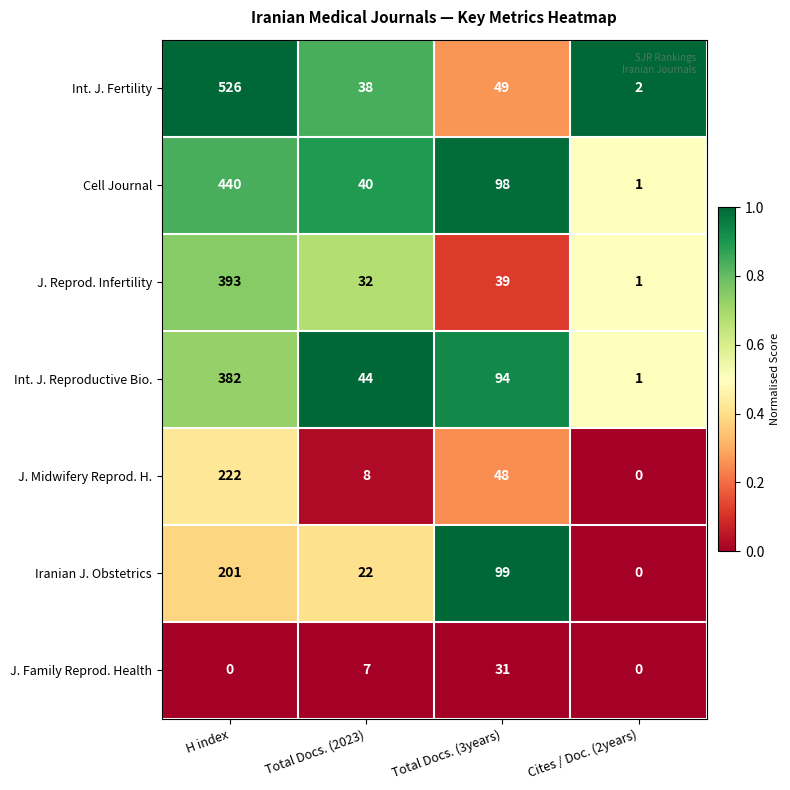

Rank the series by their maximum value, from lowest to highest.

J. Family Reprod. Health, Iranian J. Obstetrics, J. Midwifery Reprod. H., Int. J. Reproductive Bio., J. Reprod. Infertility, Cell Journal, Int. J. Fertility